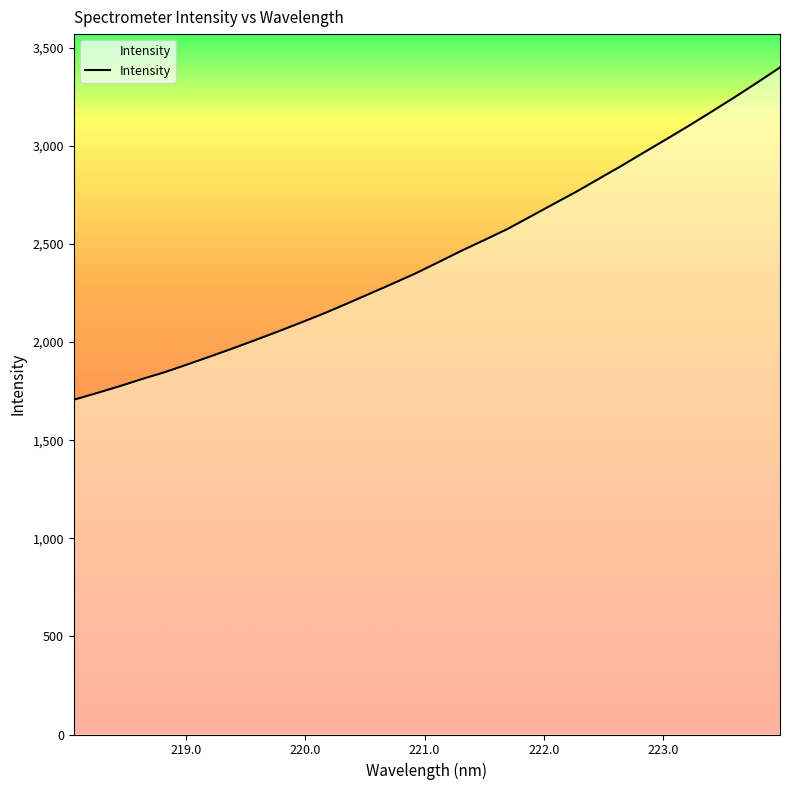

What is the greatest value displayed?

3399.6